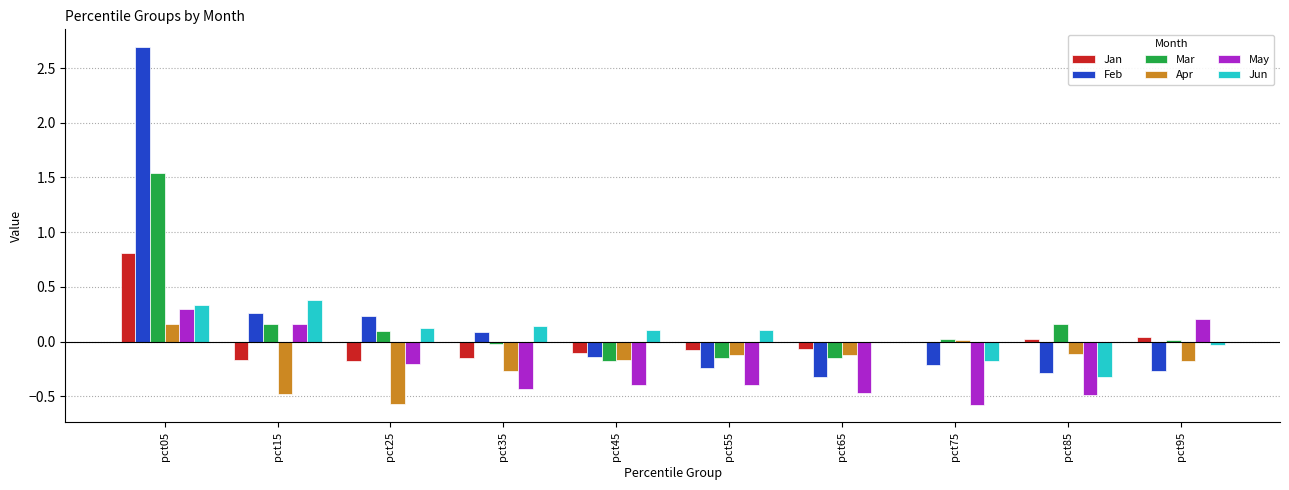

What is the maximum value shown in the chart?

2.7